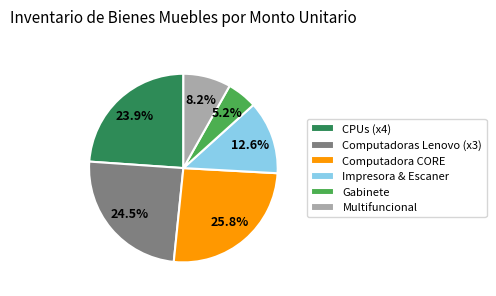

Is Multifuncional the majority of the pie?

No